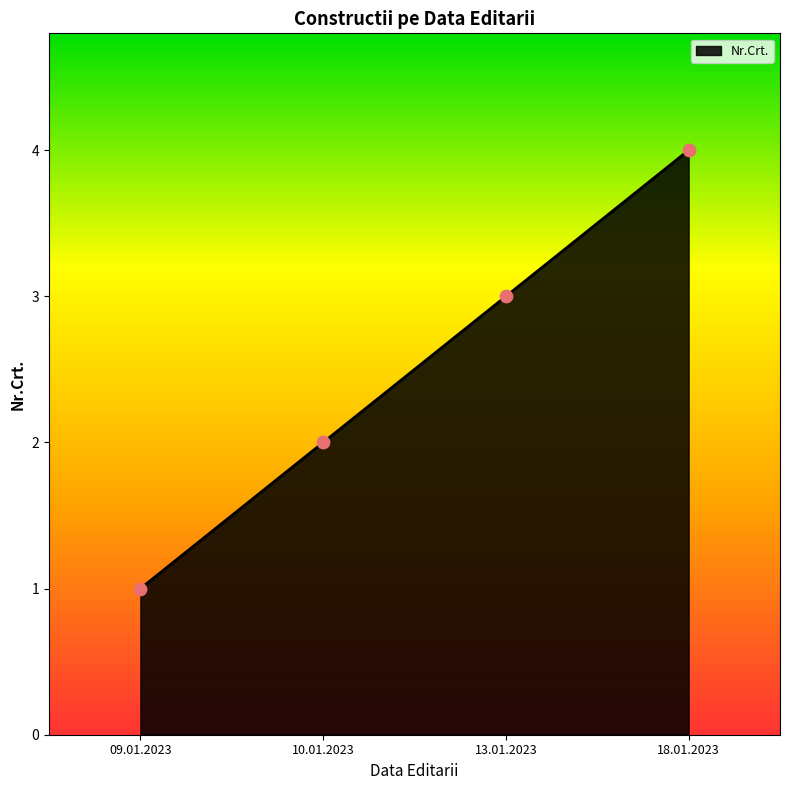

What is the ratio of the value at 09.01.2023 to the value at 10.01.2023?

0.5